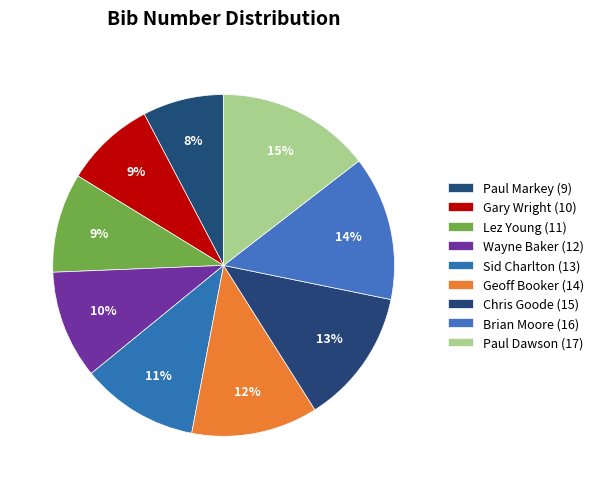

To the nearest percent, what percentage of the pie is Geoff Booker (14)?

12%